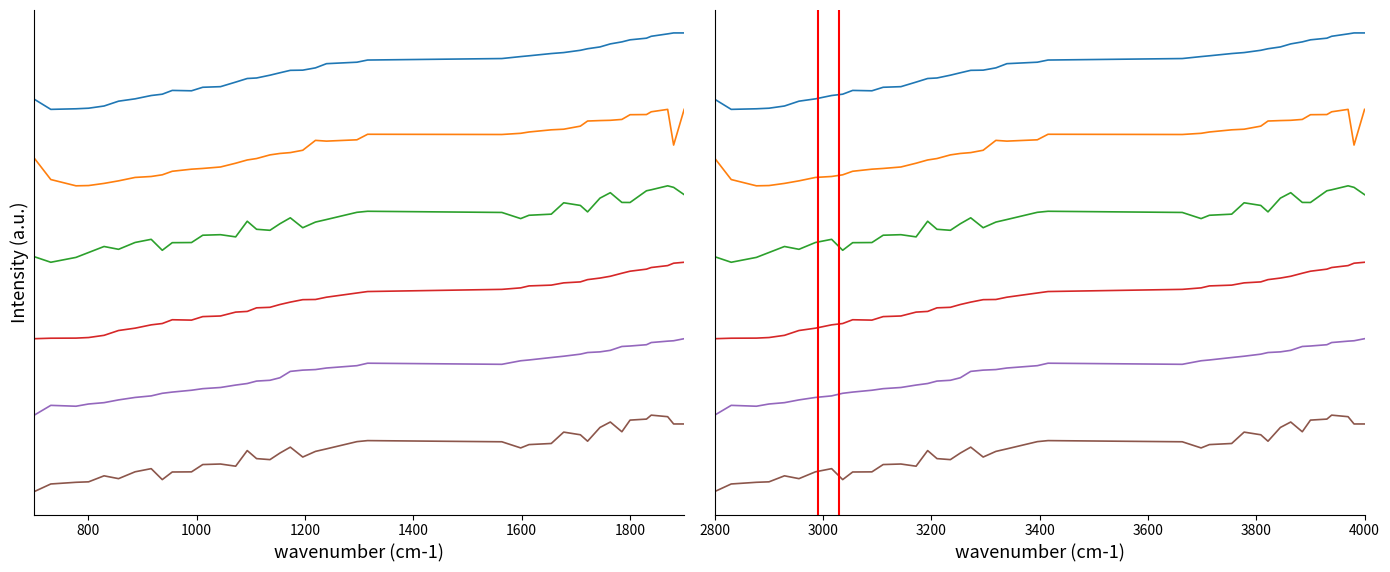

True or false: col_6 and frq3_134 cross at least once.

False